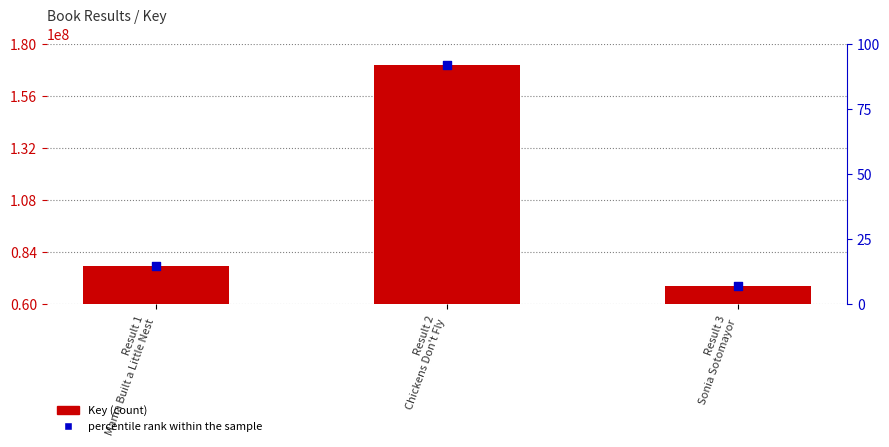

What is the total value across all series at Result 3
Sonia Sotomayor?

136667648